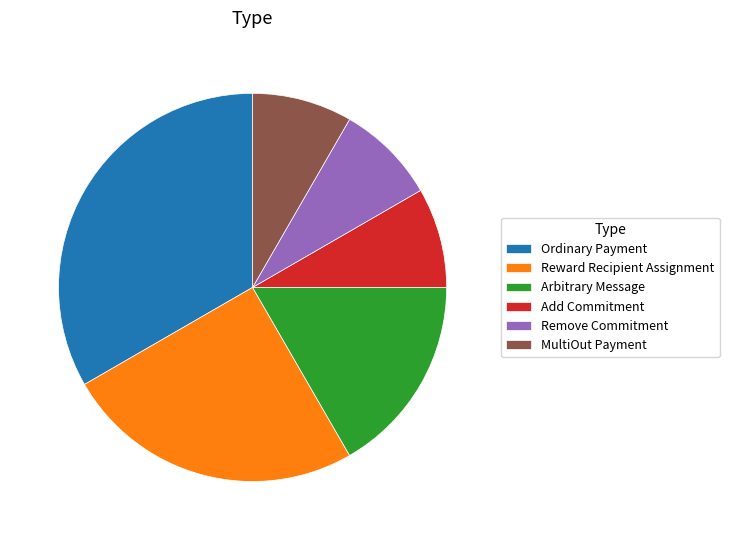

Is the sum of Remove Commitment and Reward Recipient Assignment greater than half?

No